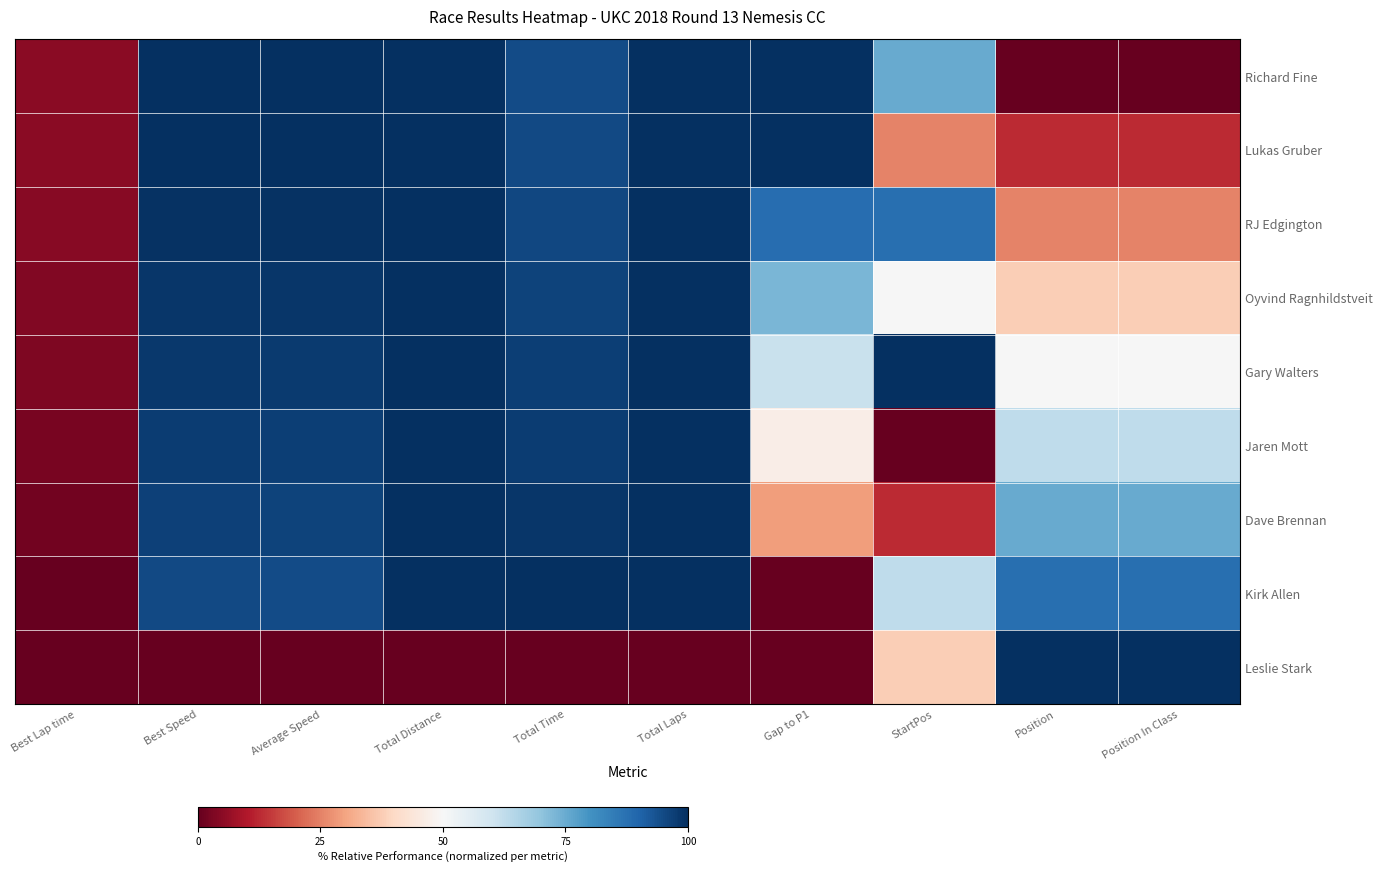

At how many categories does at least one series exceed 0?

10